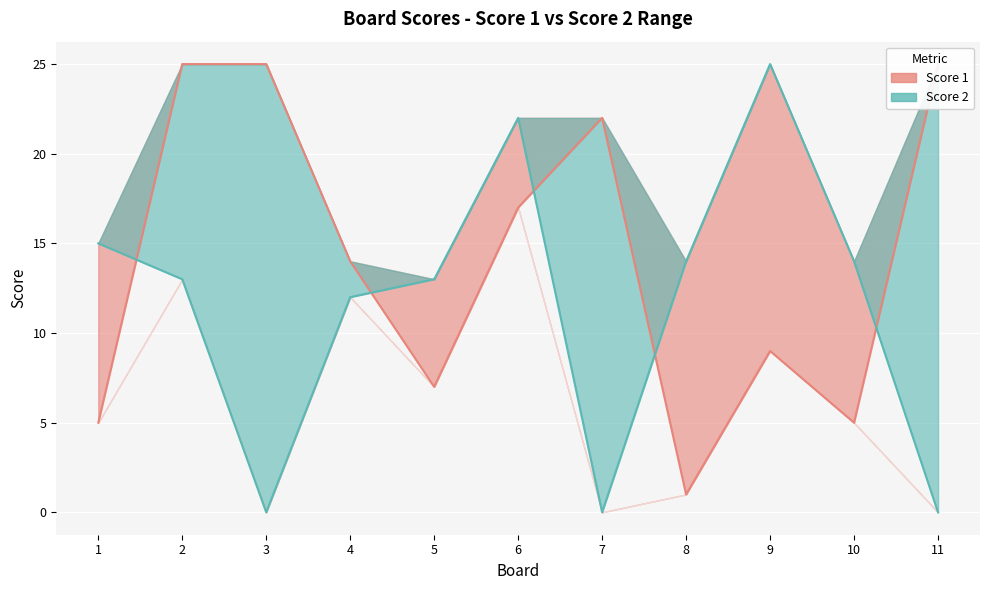

Which category has the highest value across all series?

2